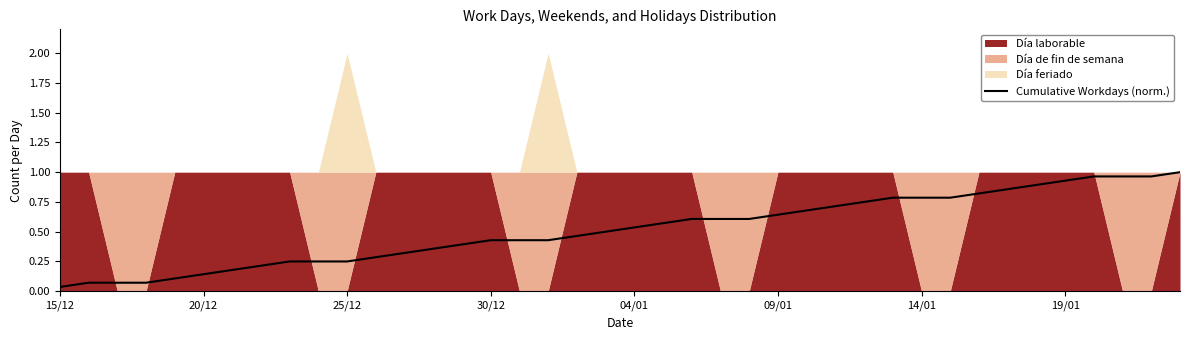

What is the approximate value at 34?

0.9